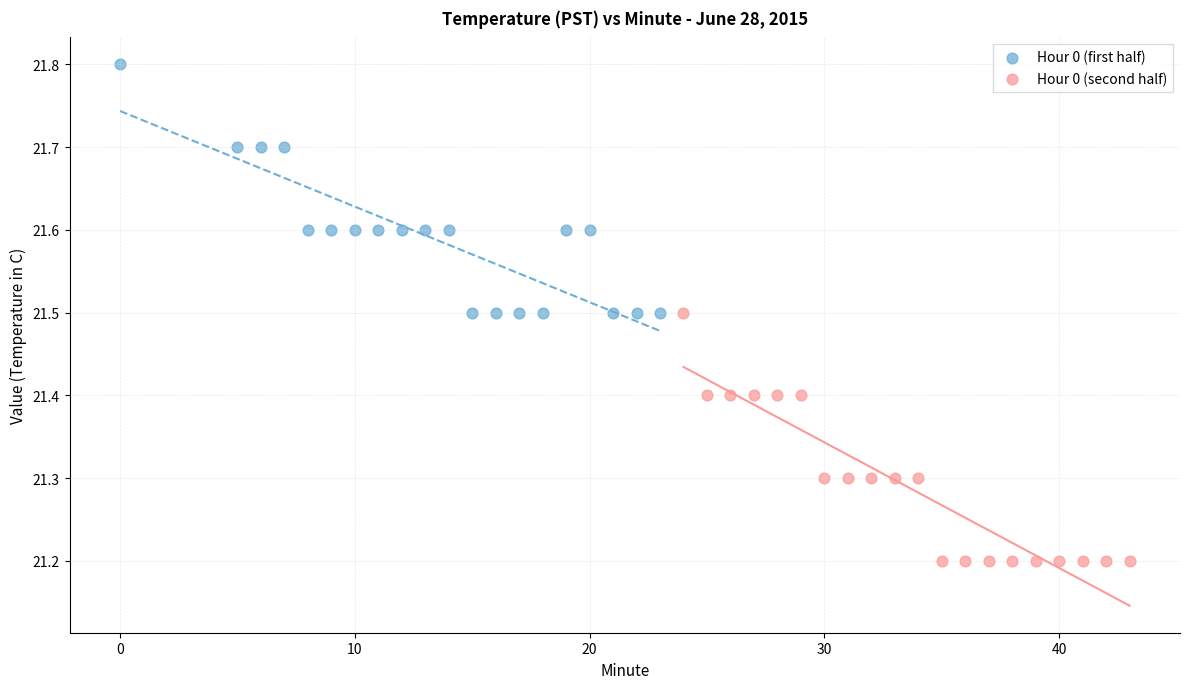

Which series contains the highest Y value?

Hour 0 (first half)